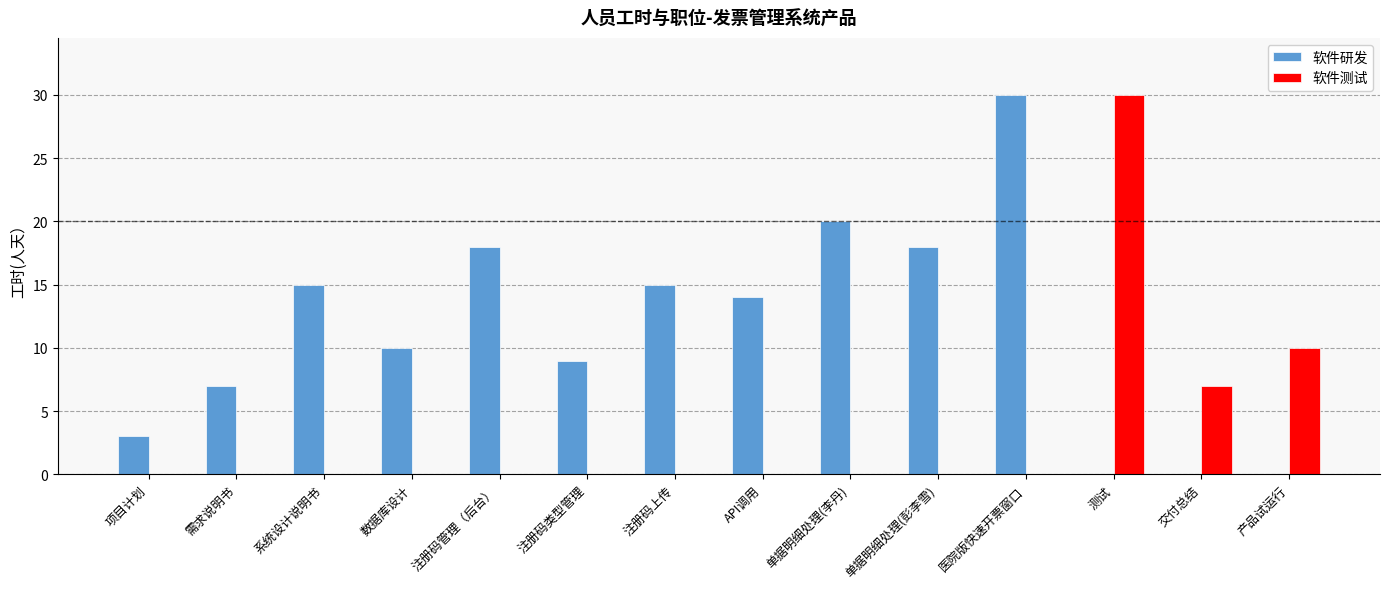

What is the maximum value shown in the chart?

30